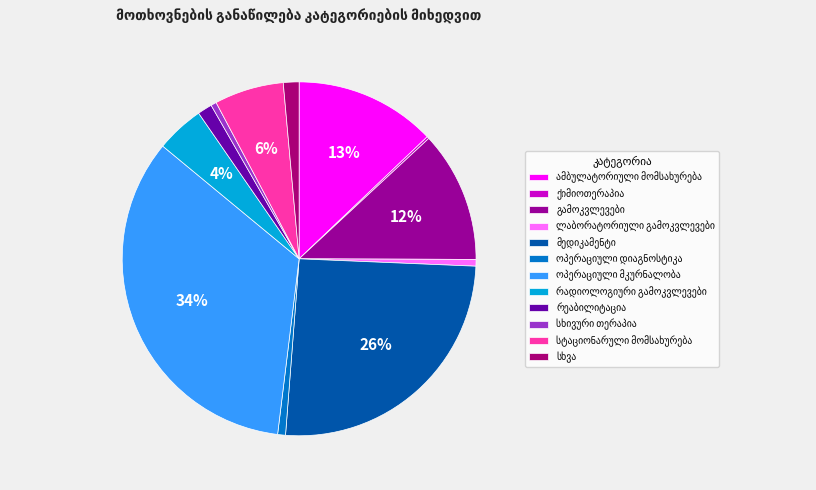

Is გამოკვლევები the majority of the pie?

No